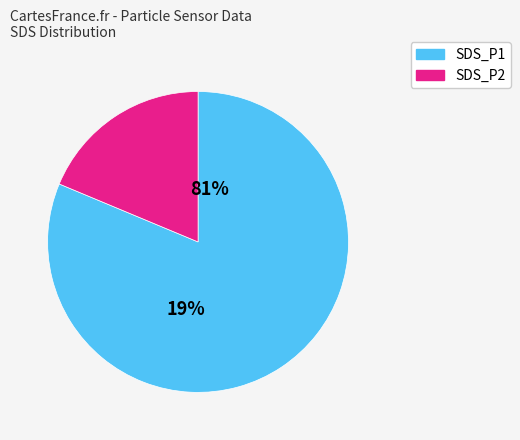

The SDS_P1 slice represents 81% of the pie. True or false?

True